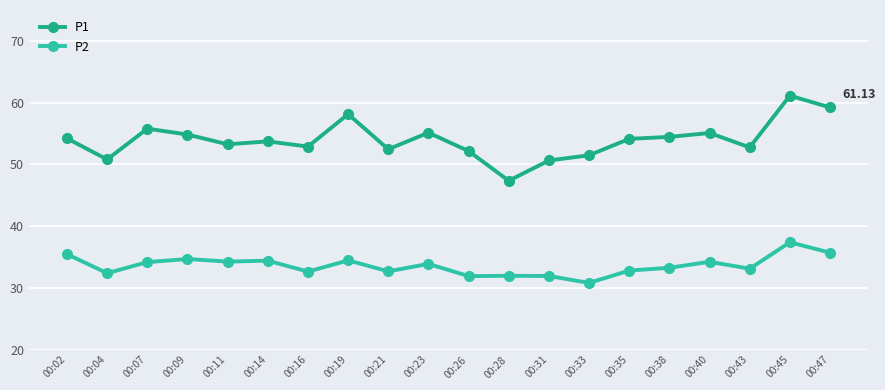

Rank the series at 00:07 from highest to lowest value.

P1, P2